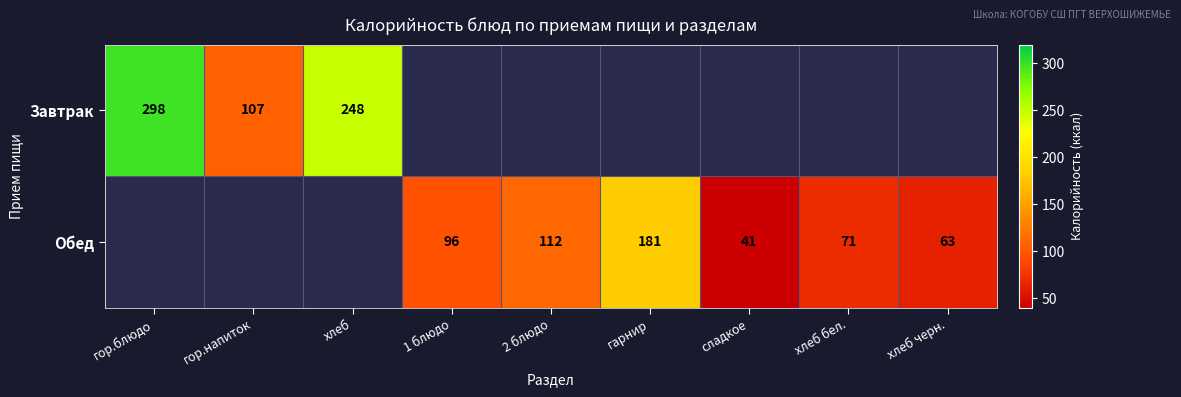

The Обед series shows 97 at хлеб бел.. True or false?

False